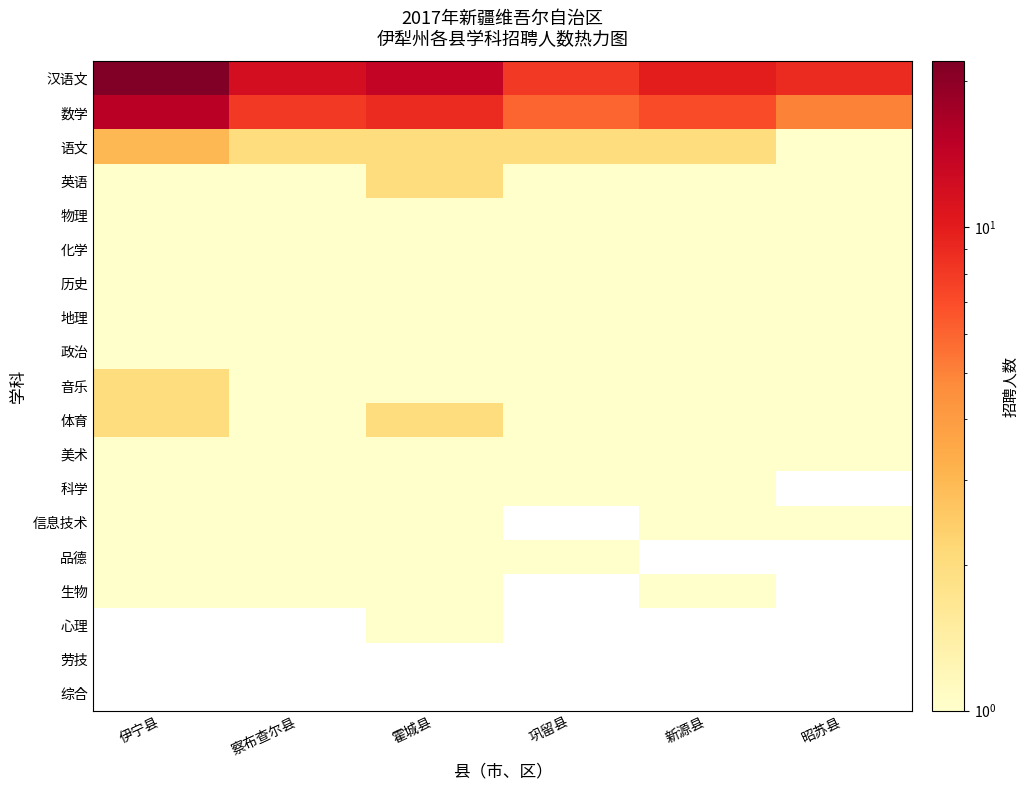

True or false: 汉语文 has a value of 22.0 at 伊宁县.

True